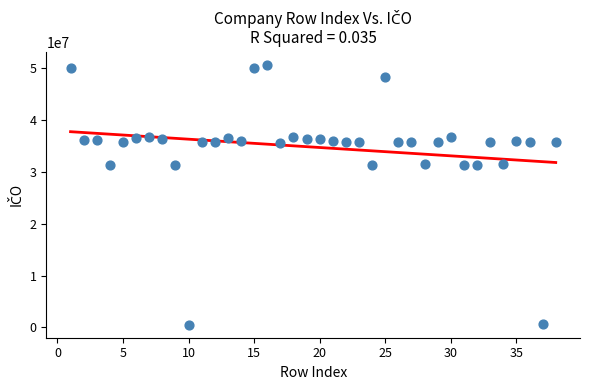

What is the range of Y values (max minus min)?

50228201